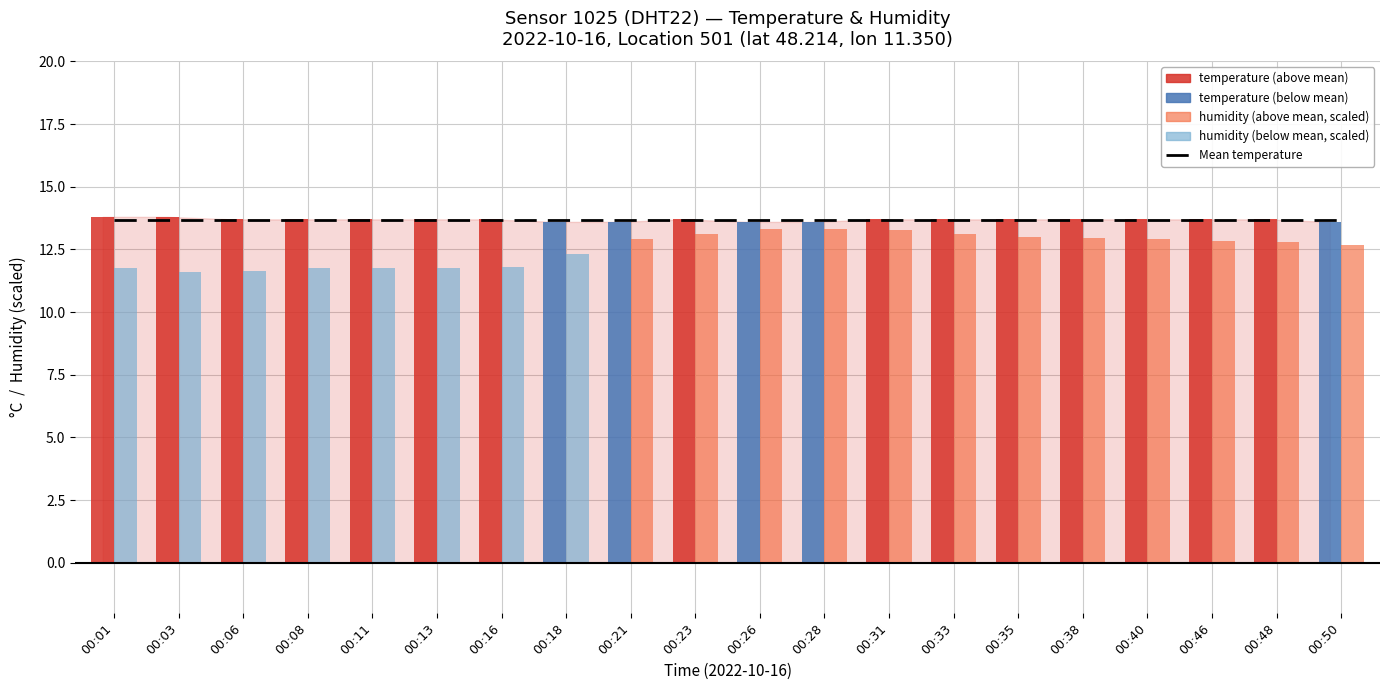

Rank the categories by temperature value from lowest to highest.

00:18, 00:21, 00:26, 00:28, 00:50, 00:06, 00:08, 00:11, 00:13, 00:16, 00:23, 00:31, 00:33, 00:35, 00:38, 00:40, 00:46, 00:48, 00:01, 00:03